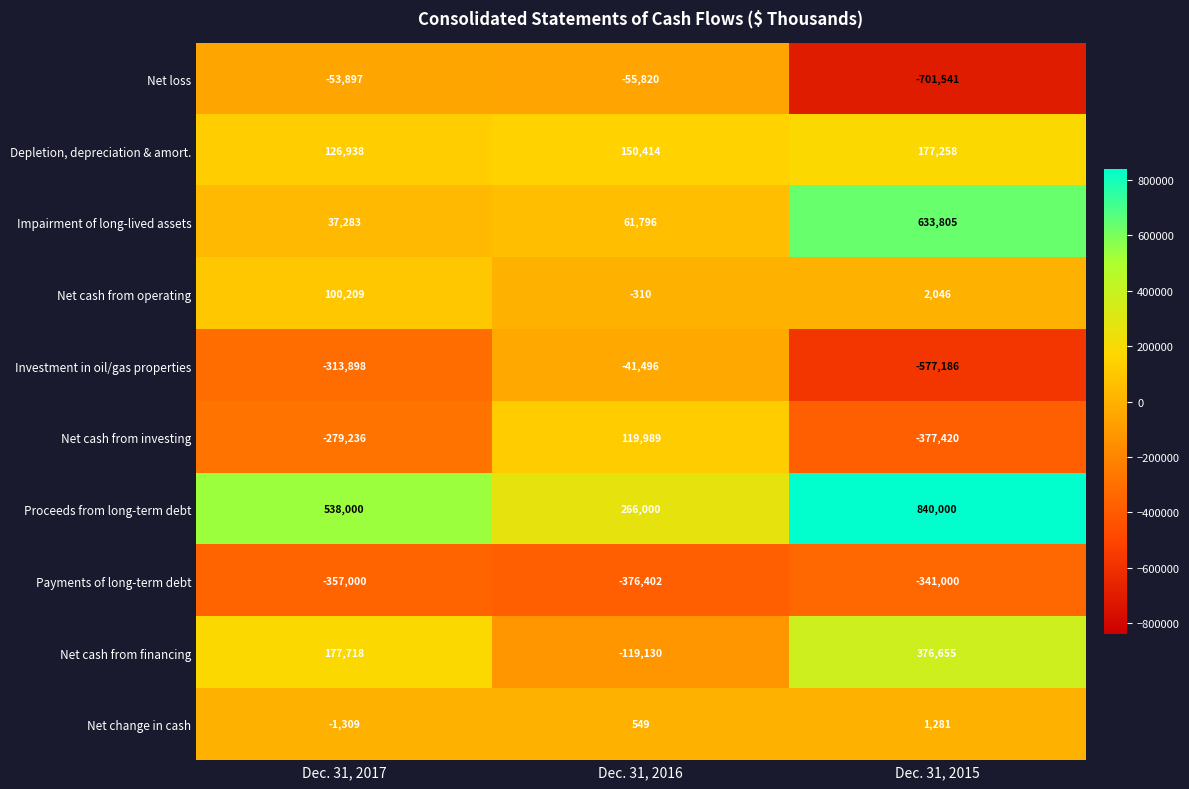

How many categories are shown in the chart?

3